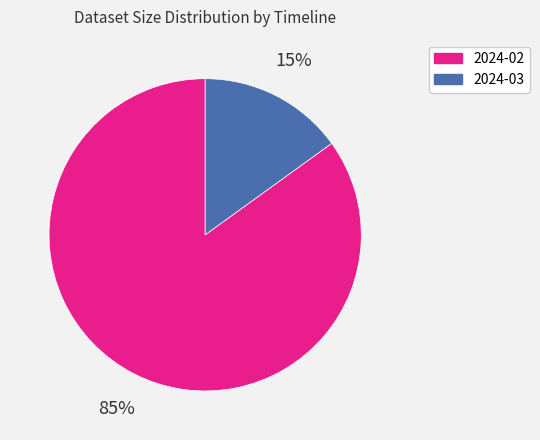

Is there any slice that represents more than half of the pie?

Yes